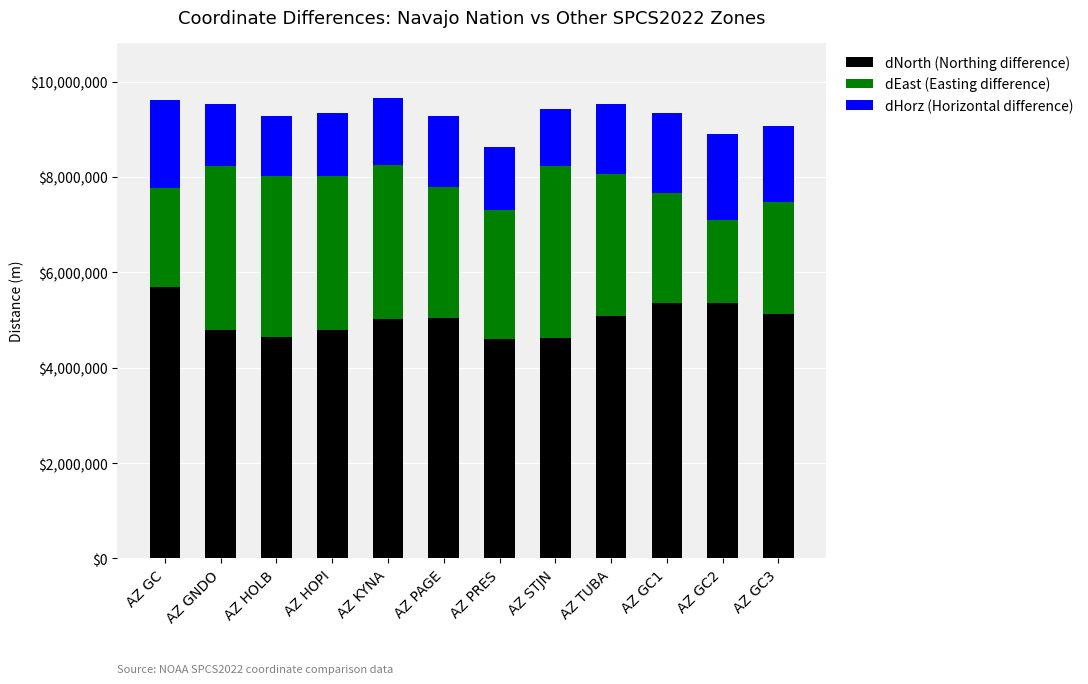

What is the average value of the dNorth (Northing difference) series?

5009083